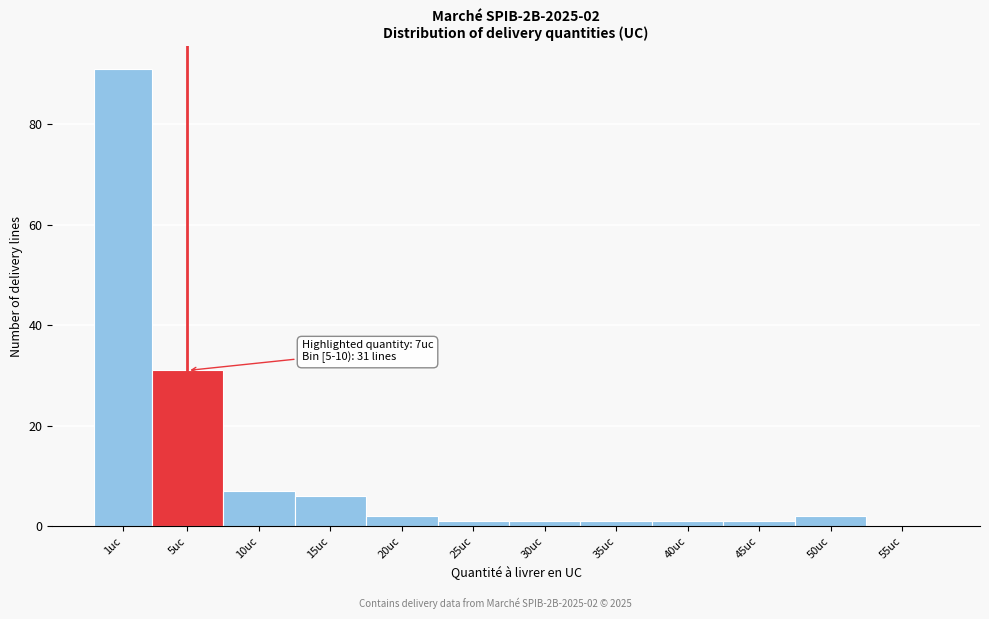

Reading right to left, extract all data points from this chart.

55uc=0	50uc=2	45uc=1	40uc=1	35uc=1	30uc=1	25uc=1	20uc=2	15uc=6	10uc=7	5uc=31	1uc=91